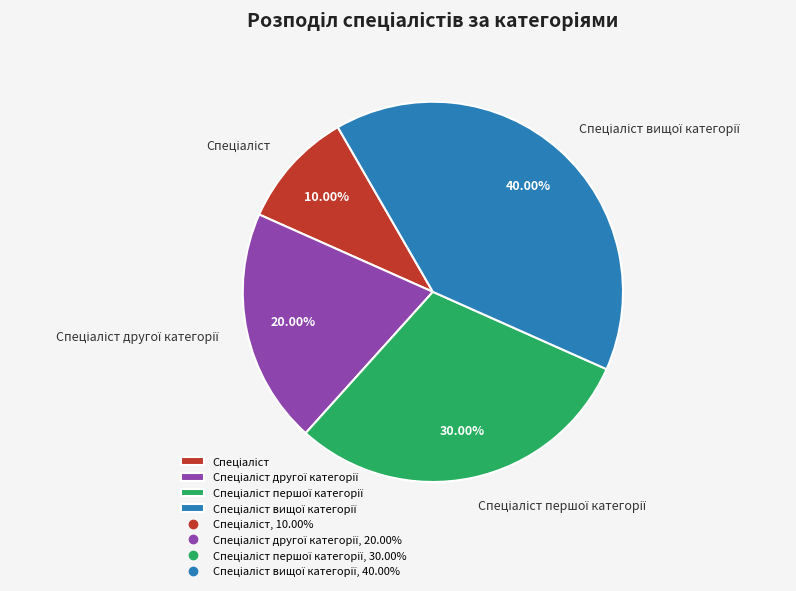

How many segments does this pie chart have?

4